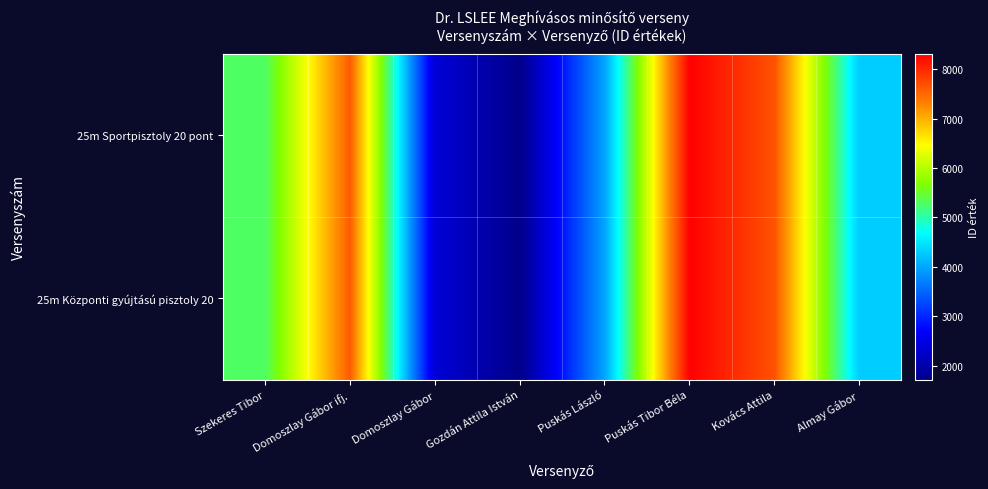

Which series has the largest range (max minus min)?

25m Sportpisztoly 20 pont